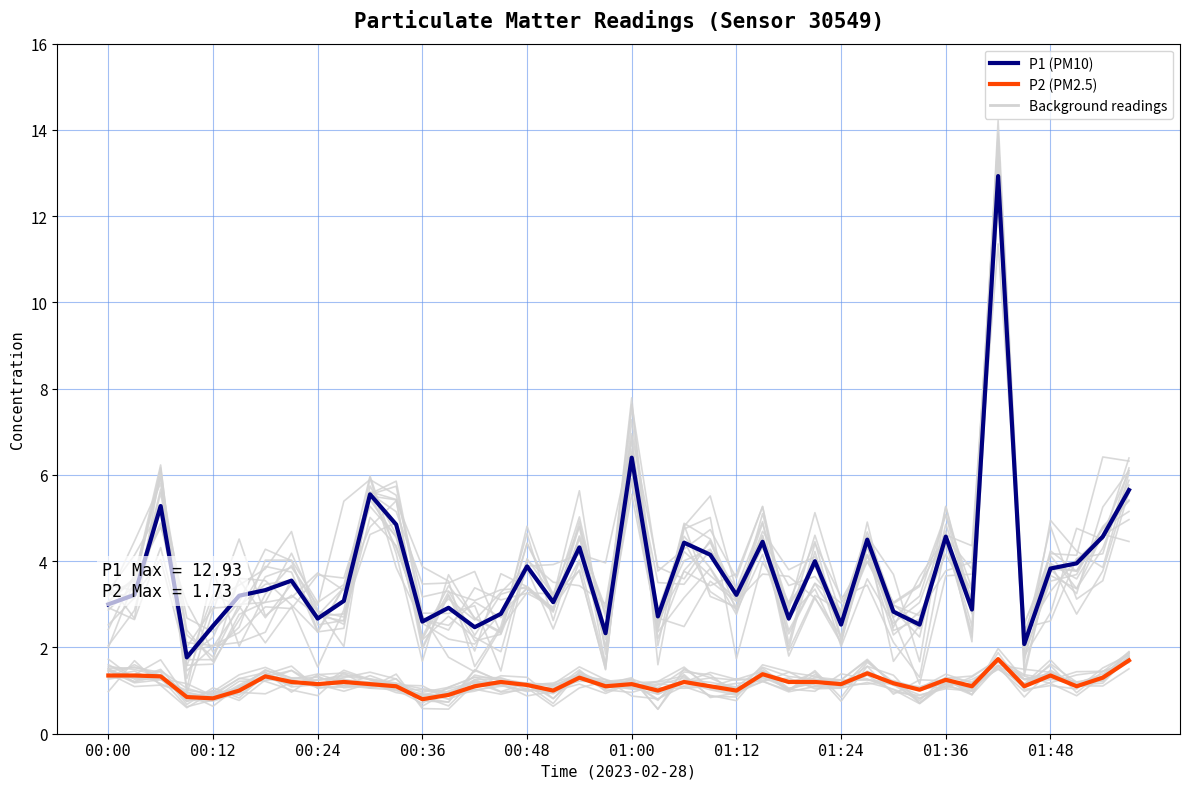

What is the maximum value shown in the chart?

12.9